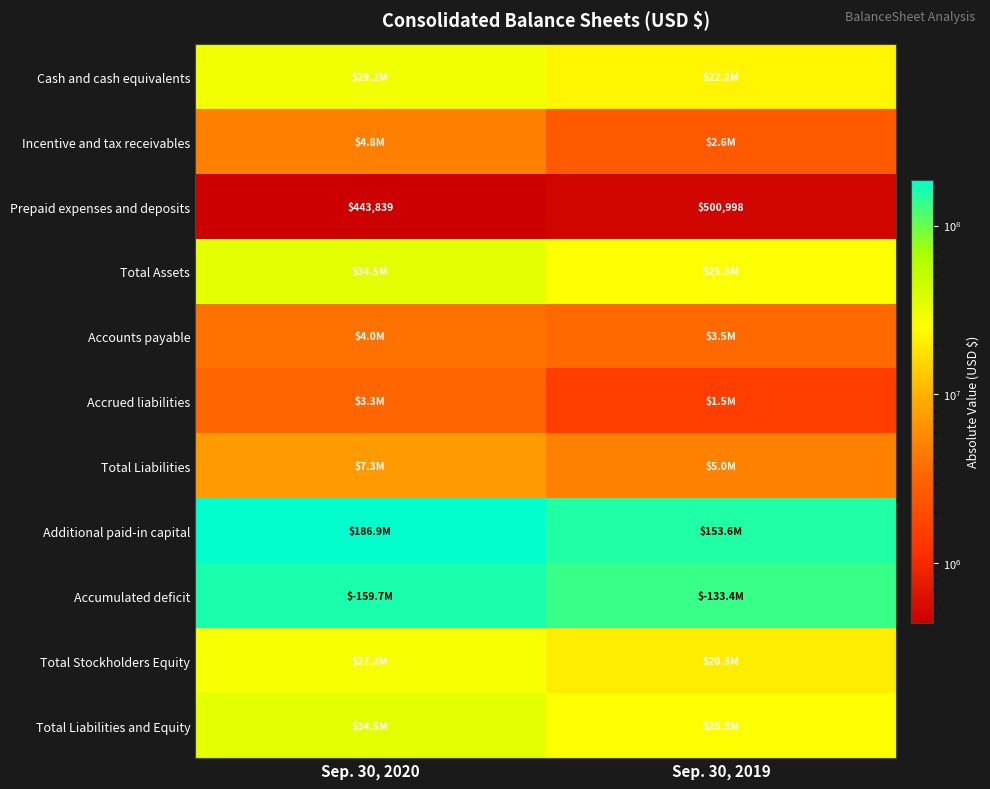

What is the difference between the Prepaid expenses and deposits values at Sep. 30, 2019 and Sep. 30, 2020?

57159